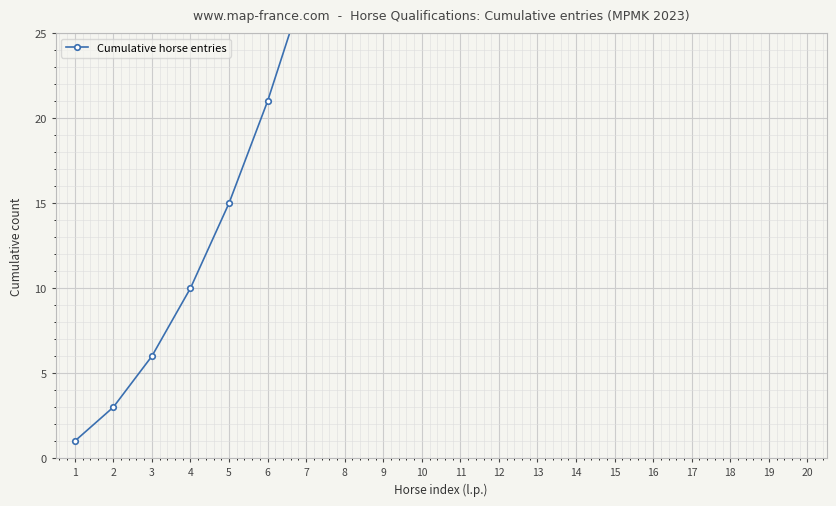

What is the change in value from 4 to 5?

+5